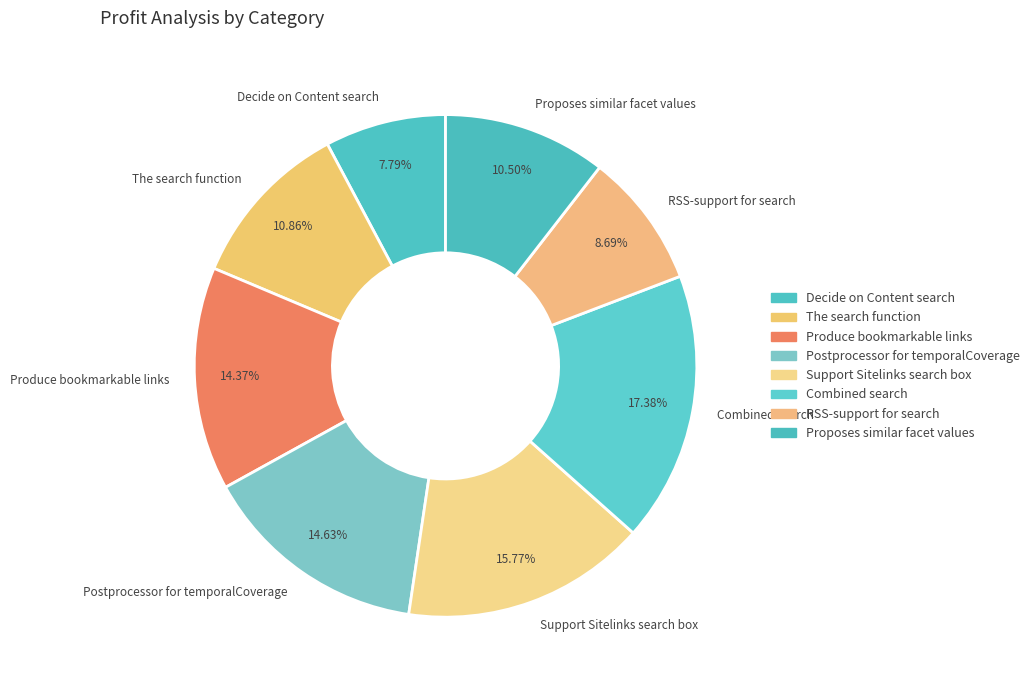

Is there any slice that represents more than half of the pie?

No